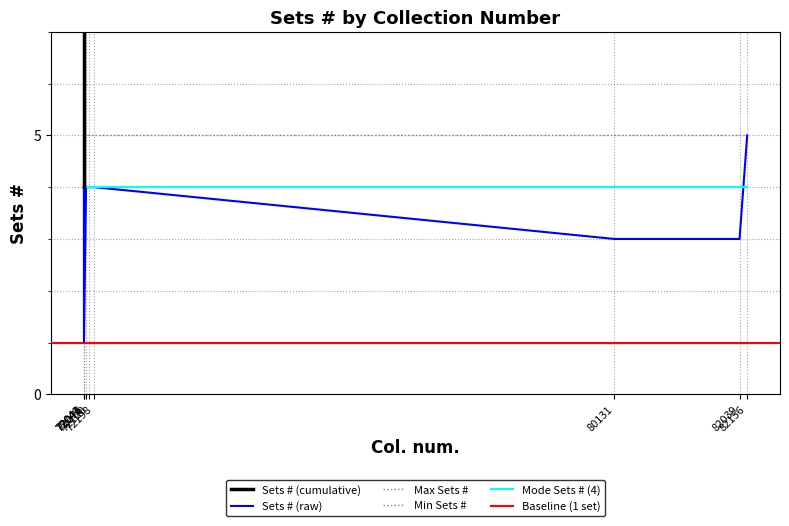

What is the difference between the maximum and minimum values?

4